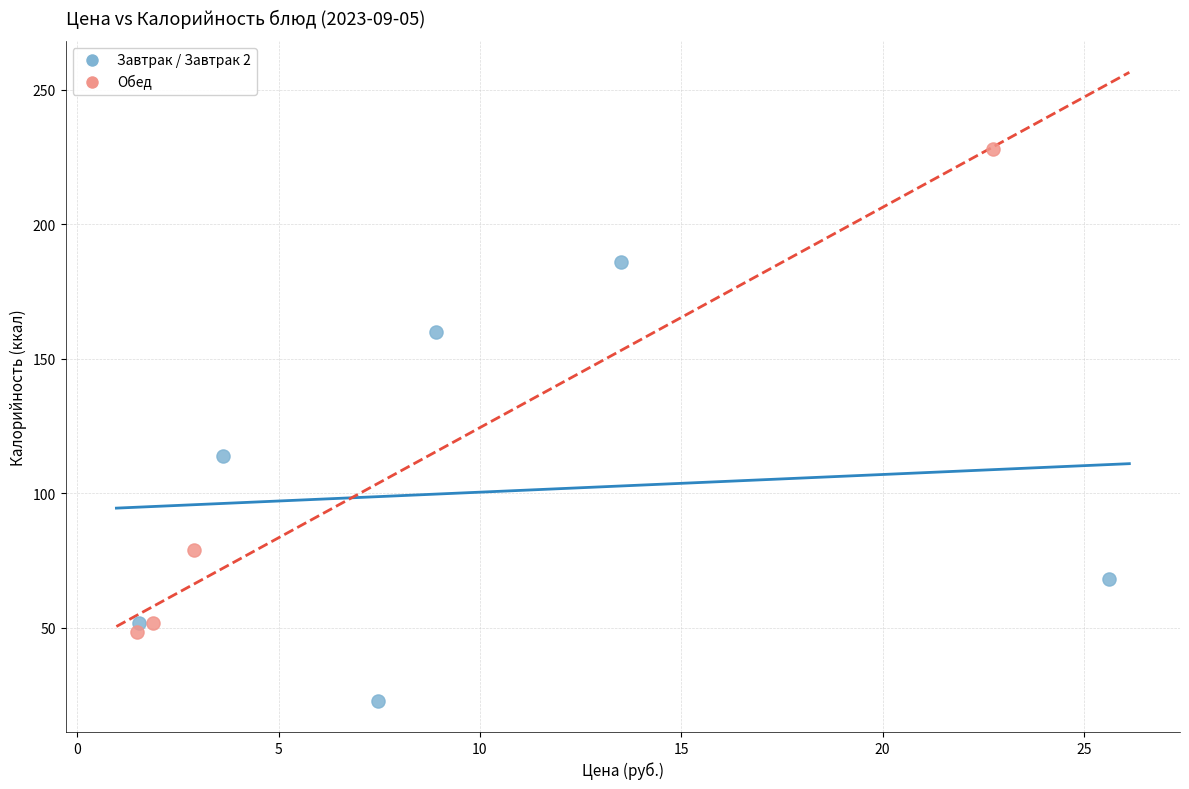

Which series has the widest spread of Y values?

Обед